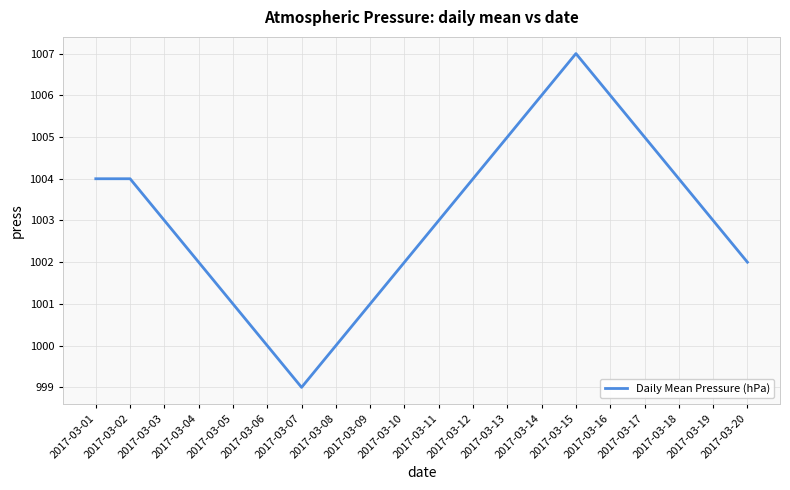

At which label does the data first exceed 1003?

2017-03-01